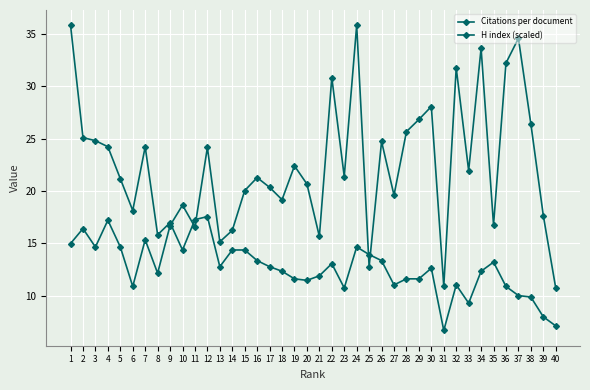

How many distinct data groups are displayed?

2